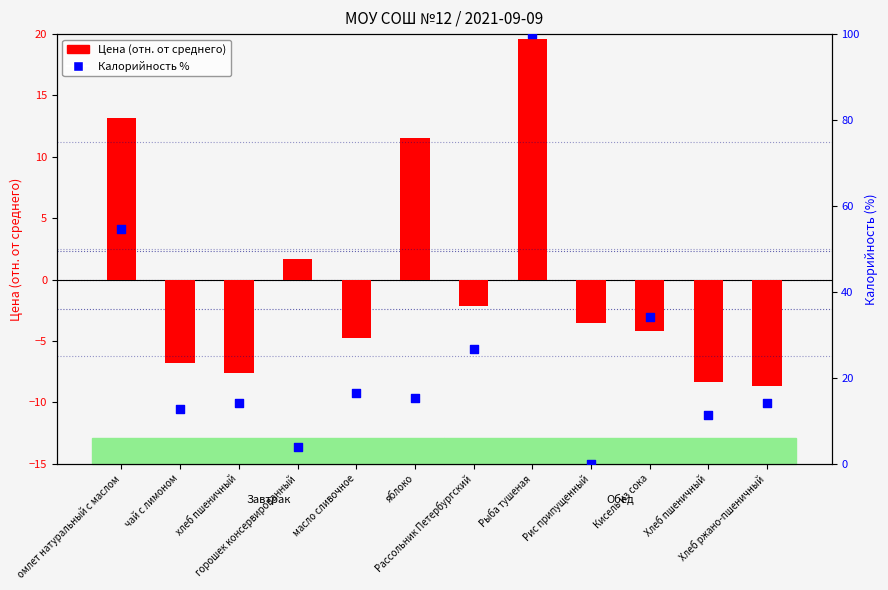

What is the total value across all series at Кисель из сока?

29.9